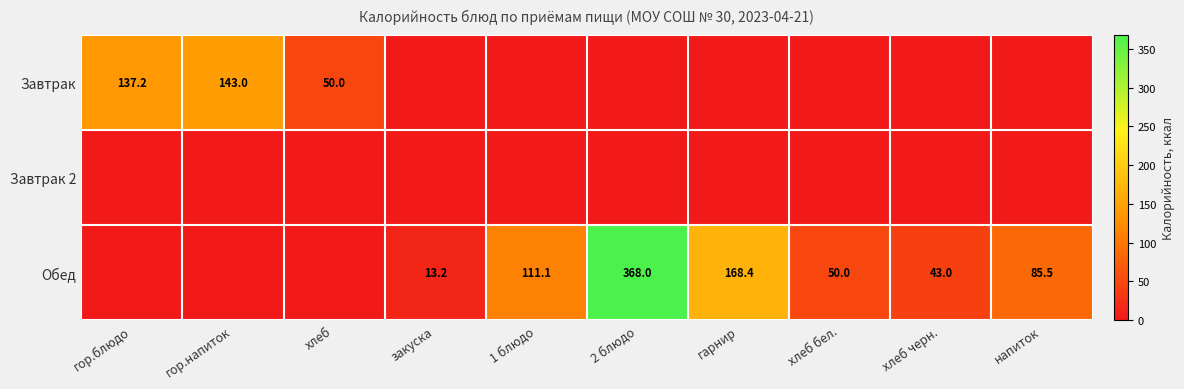

How many data points does each series have?

10